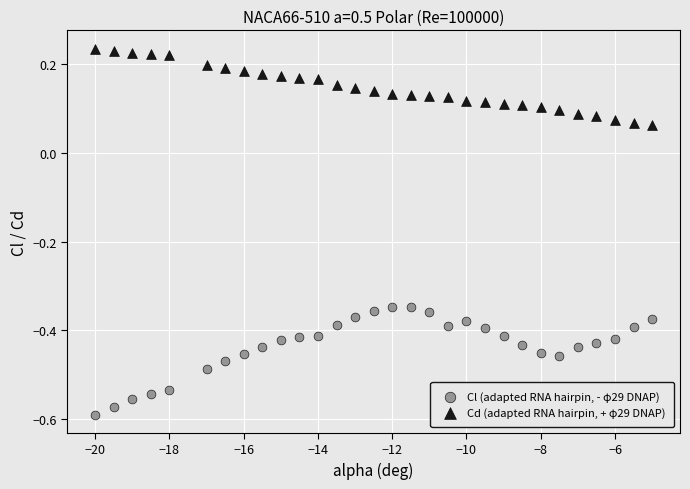

Which series reaches the minimum Y coordinate?

Cl (adapted RNA hairpin, - φ29 DNAP)